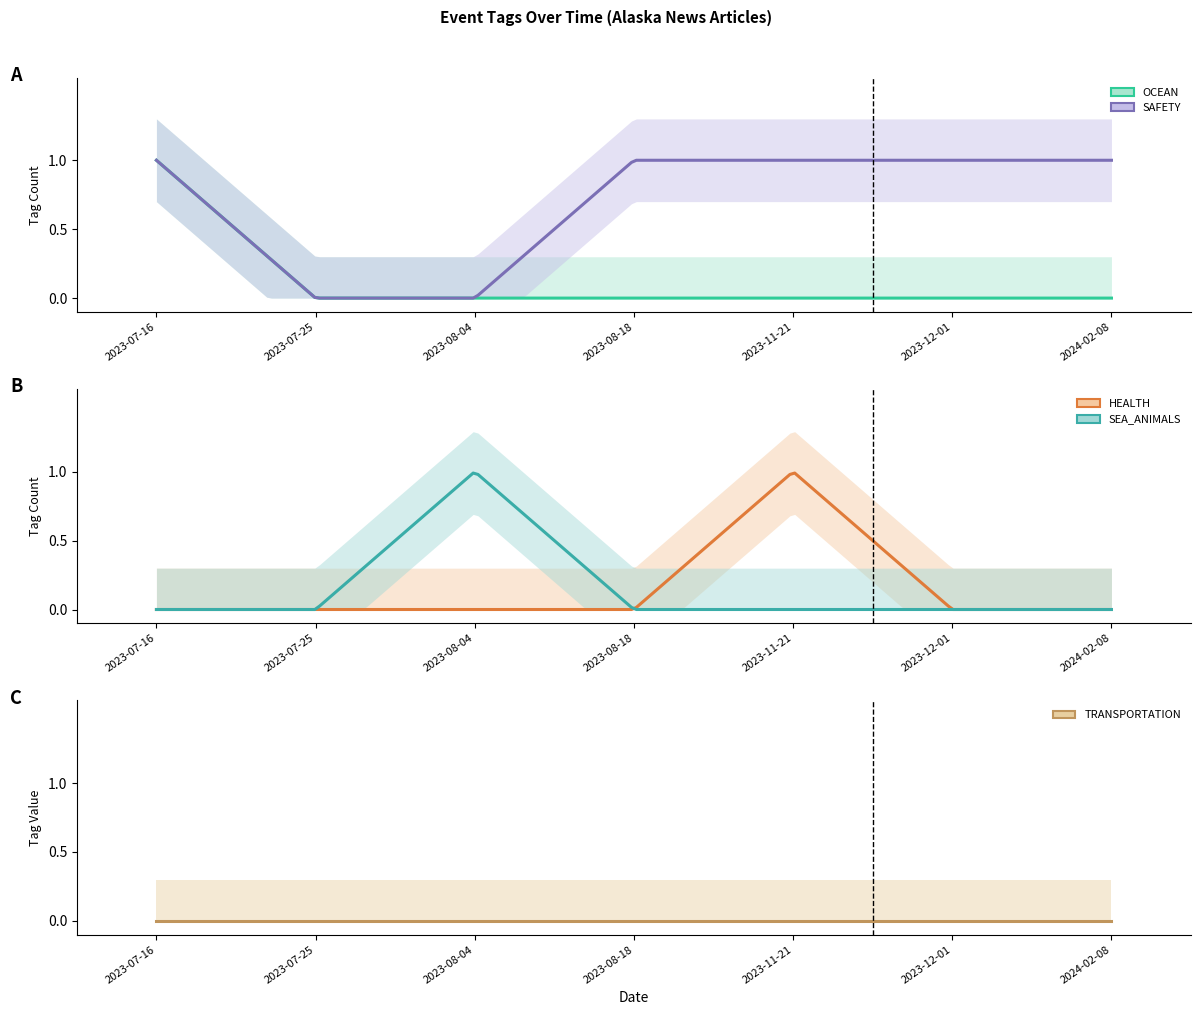

True or false: HEALTH and SEA_ANIMALS cross at least once.

False